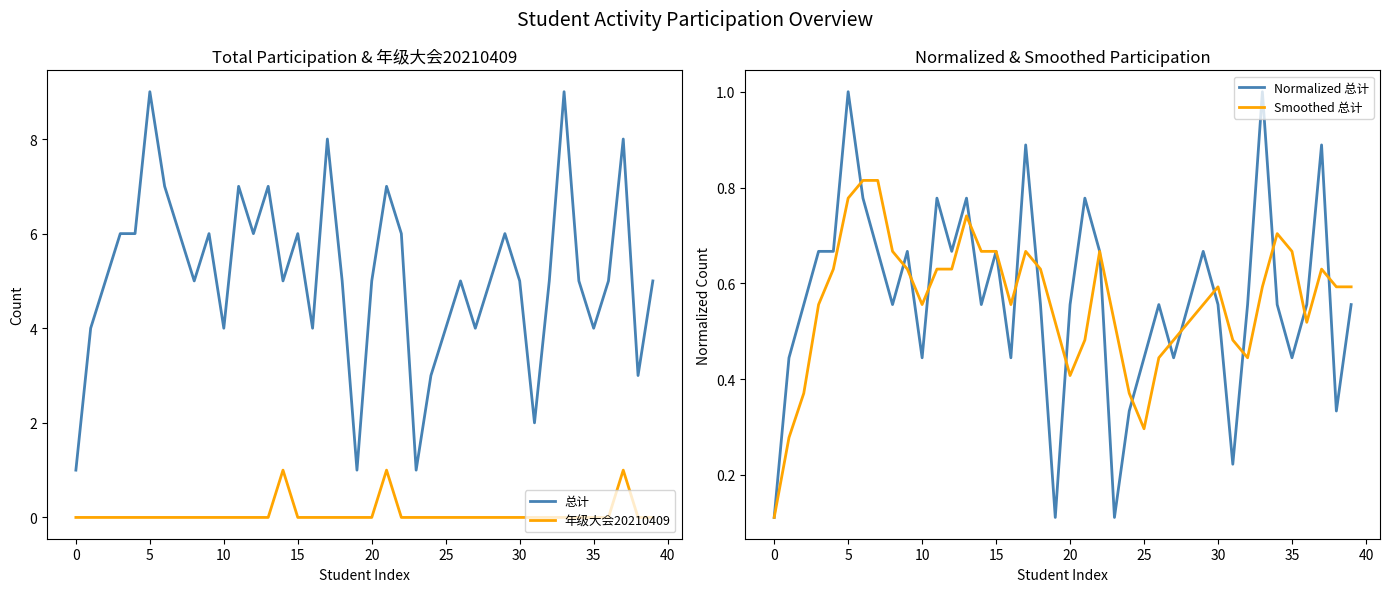

Count the 总计 values in the range 4 to 6.

26